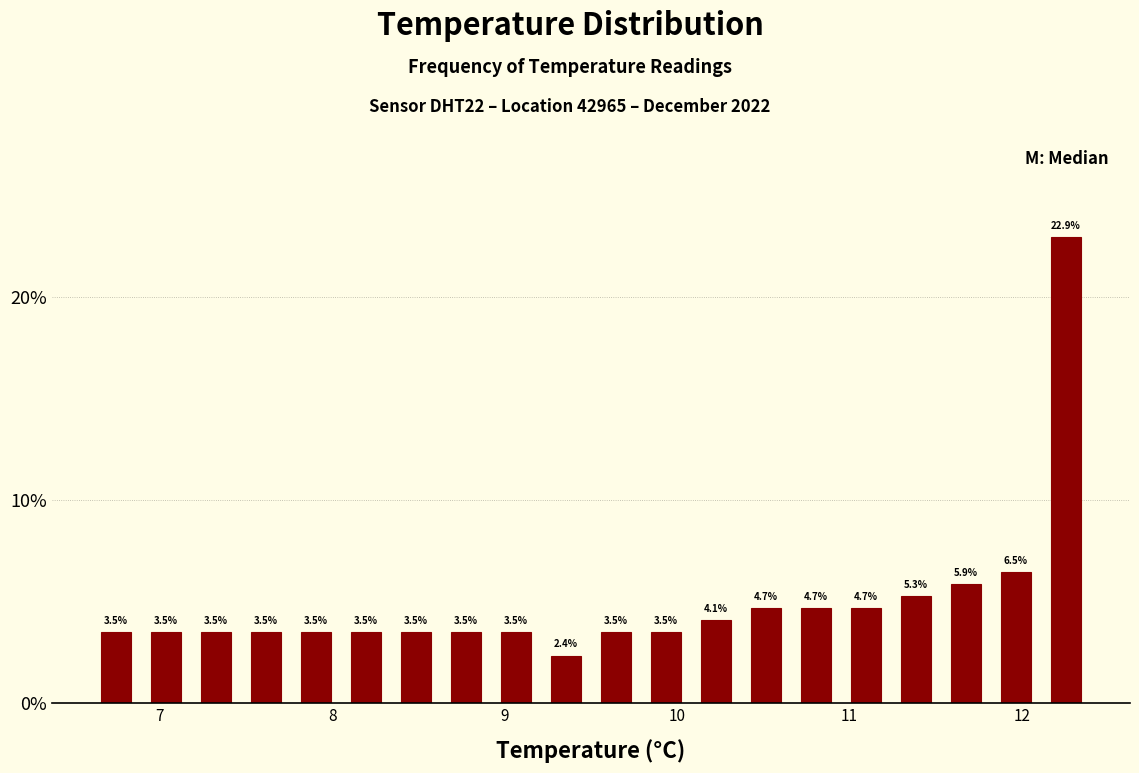

Around what value on the x-axis is the tallest bar? Give the approximate position of its centre, as read against the axis.

12.3